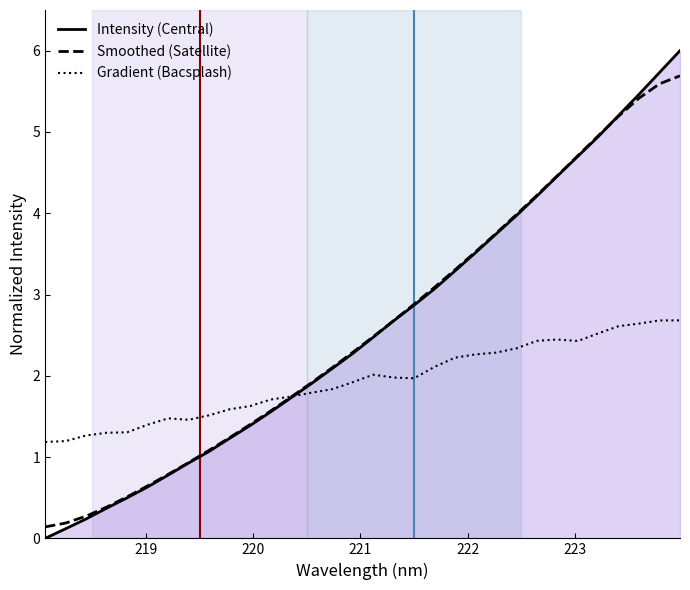

Which series has the largest range (max minus min)?

Intensity (Central)